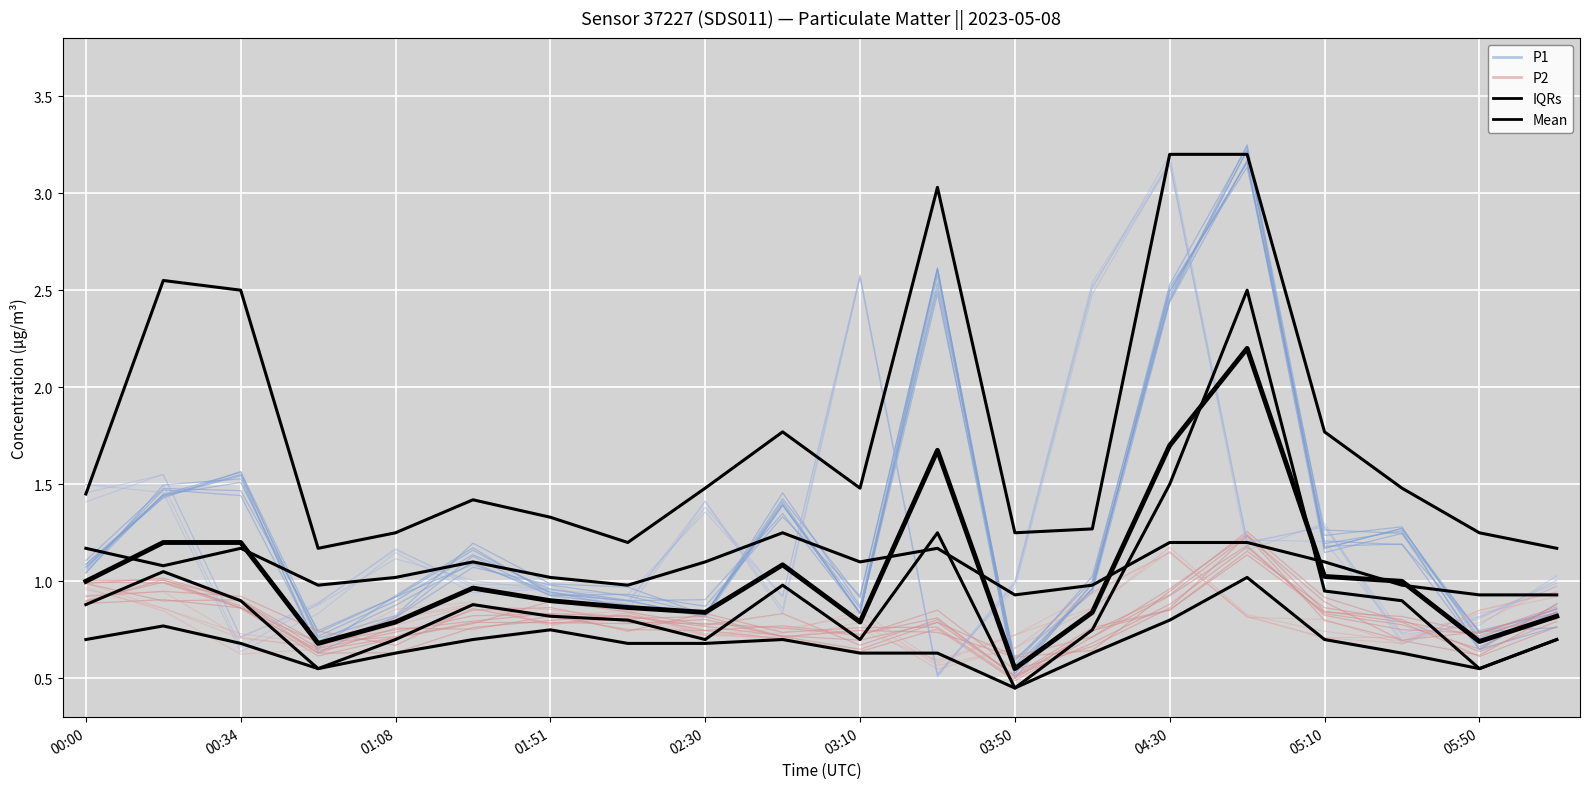

Reading left to right, list all the values displayed in this chart.

P1: 1.1	1.4	1.6	0.7	0.8	1.2	1.0	1.0	0.8	1.4	0.9	2.6	0.6	1.0	2.5	3.2	1.2	1.2	0.7	0.8
P2: 0.9	1.0	0.9	0.6	0.7	0.8	0.9	0.8	0.8	0.8	0.7	0.8	0.5	0.8	0.9	1.1	0.8	0.8	0.7	0.9
IQRs: 0.9	1.1	0.9	0.6	0.7	0.9	0.8	0.8	0.7	1.0	0.7	1.2	0.5	0.8	1.5	2.5	0.9	0.9	0.6	0.7
Mean: 1.0	1.2	1.2	0.7	0.8	1.0	0.9	0.9	0.8	1.1	0.8	1.7	0.6	0.8	1.7	2.2	1.0	1.0	0.7	0.8